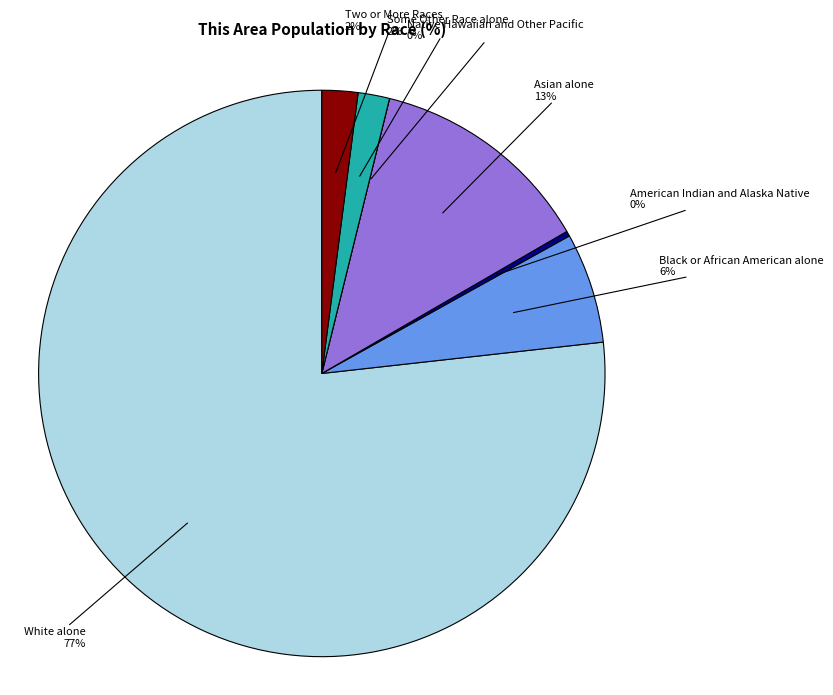

Which category has the smallest portion of the pie?

Native Hawaiian and Other Pacific